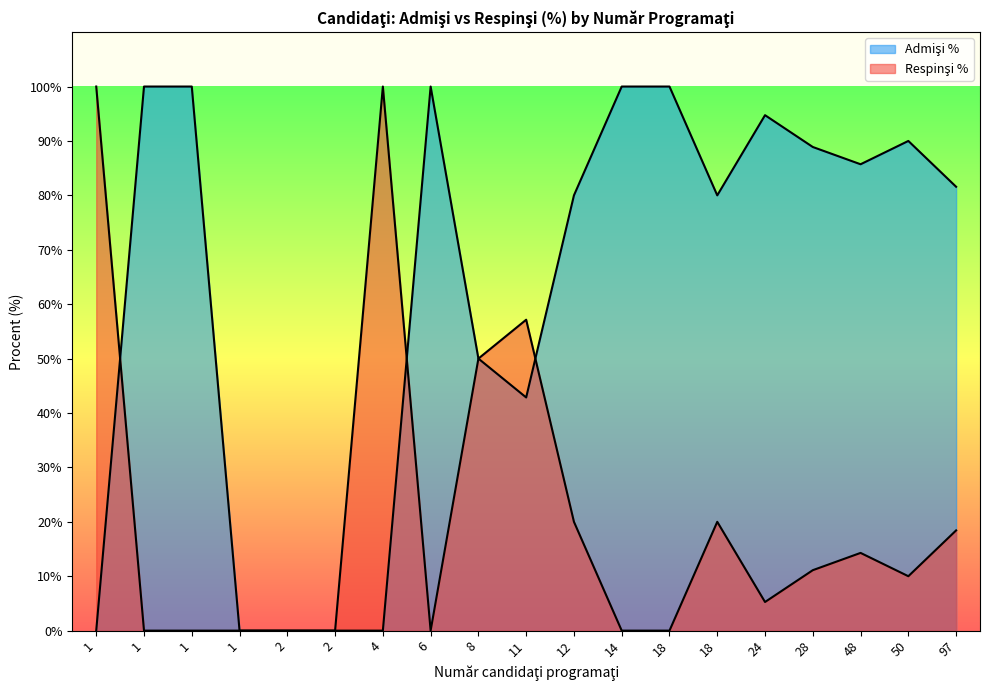

Is the value of Admişi % at 8 greater than the value of Respinşi % at 2?

Yes